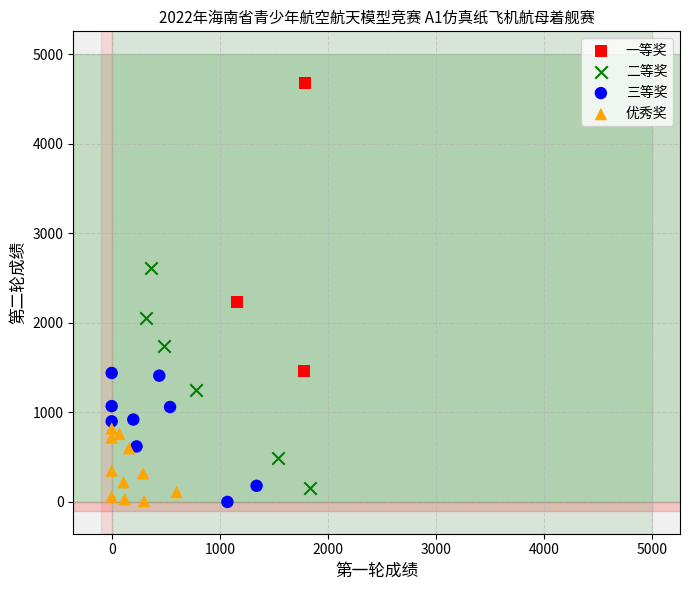

Which series contains the highest Y value?

一等奖